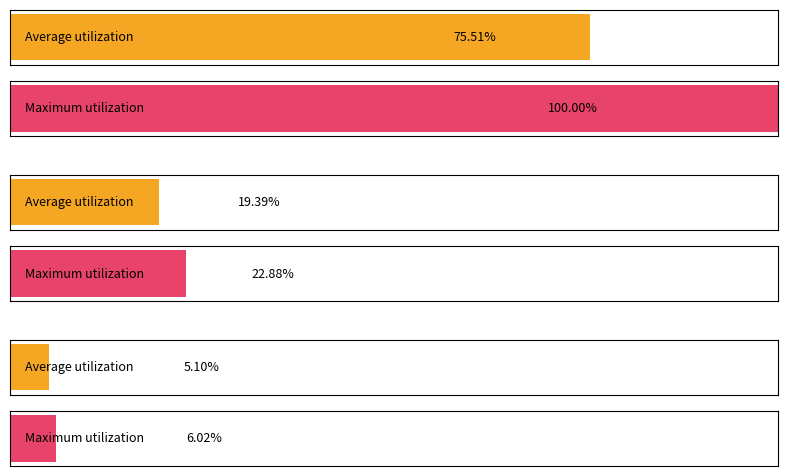

The value of NOTEBOOK-MODEM at INGENIERIA CIVIL EN METALURGIA is 5. True or false?

False